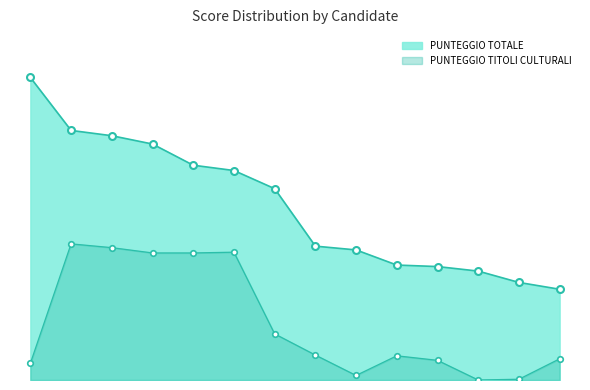

The PUNTEGGIO TITOLI CULTURALI series shows 45.2 at AIELLO. True or false?

False